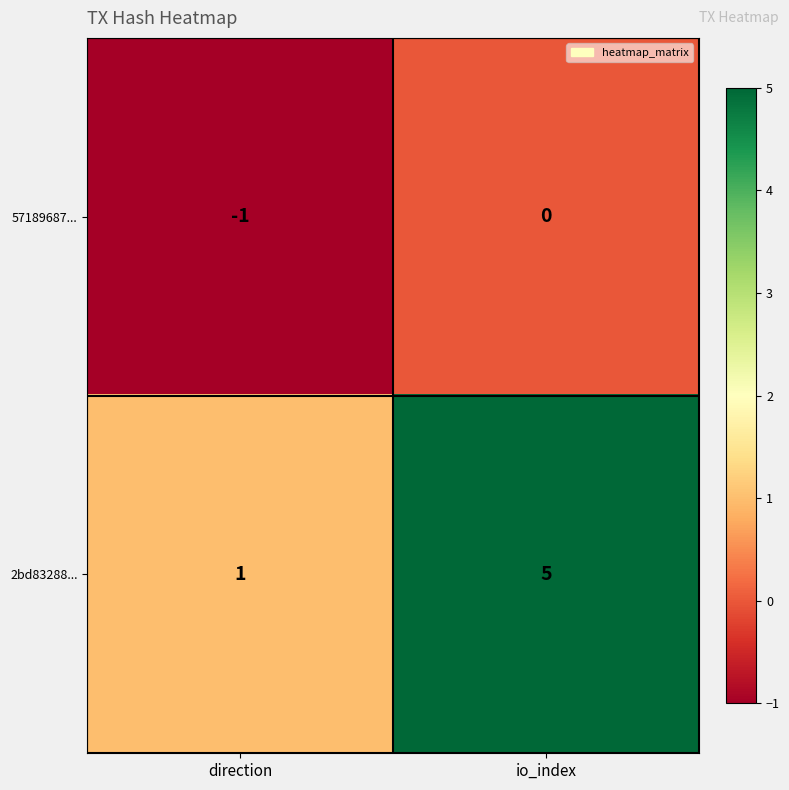

Is the value of 2bd83288... at direction greater than the value of 57189687... at direction?

Yes